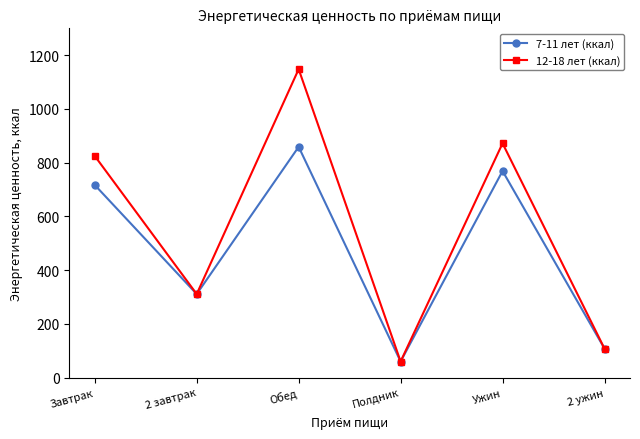

At which category is the sum across all series the highest?

Обед